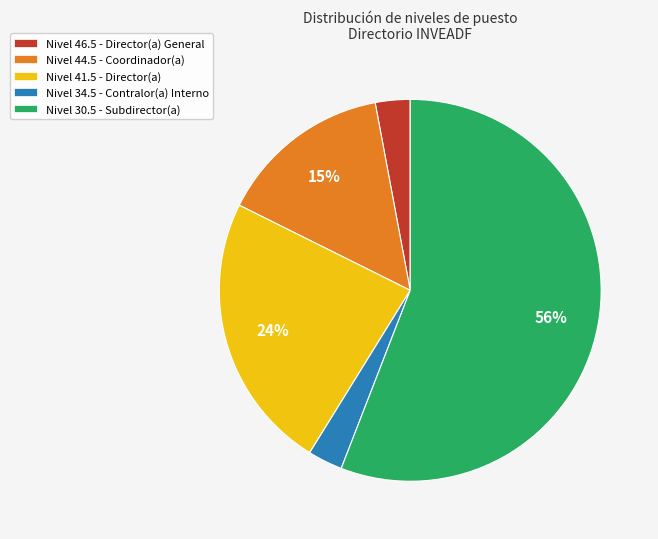

What is the ratio of the value at Nivel 41.5 - Director(a) to the value at Nivel 44.5 - Coordinador(a)?

1.6